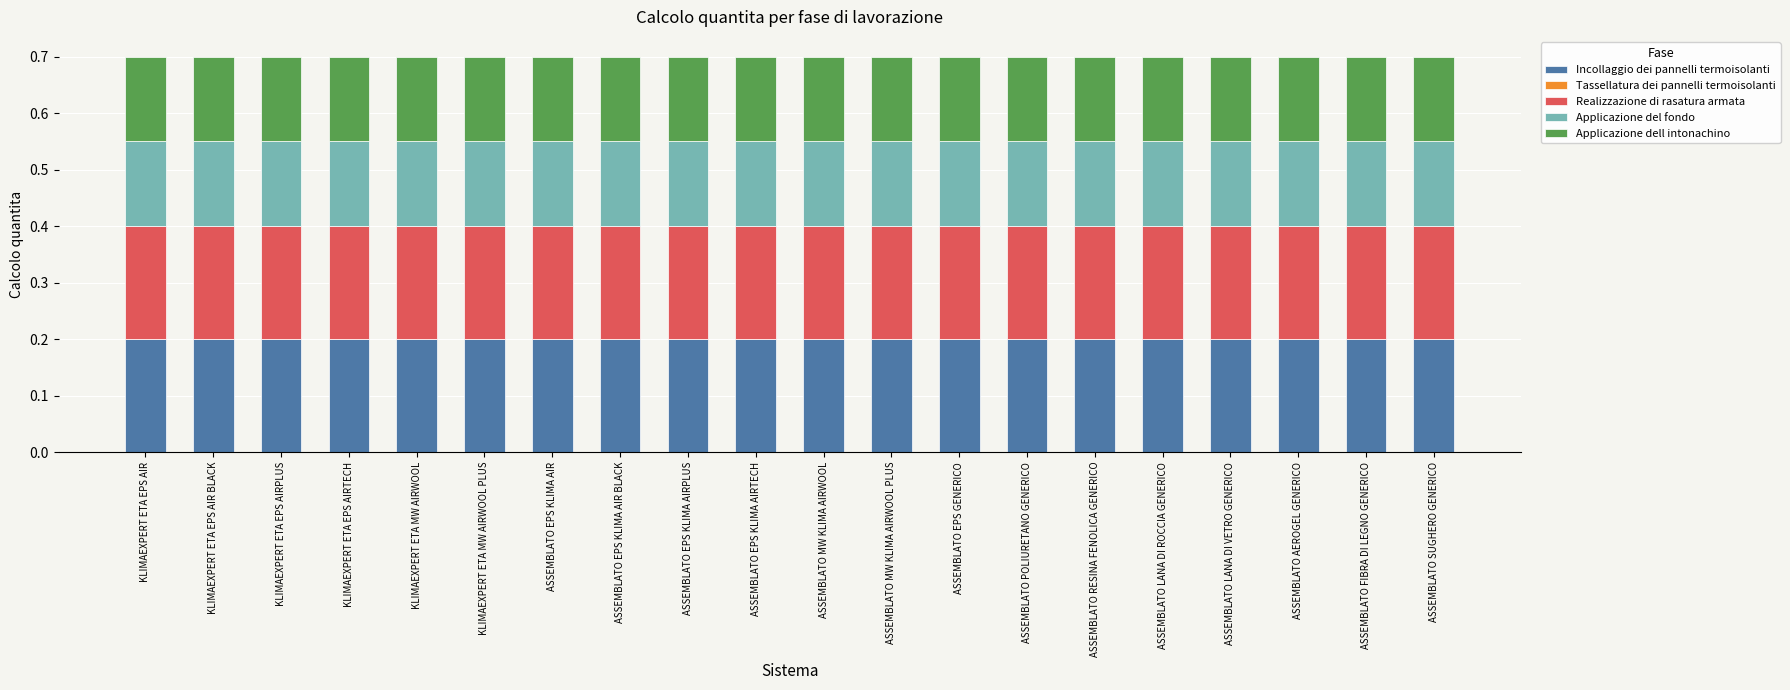

What is the total value across all series at ASSEMBLATO MW KLIMA AIRWOOL PLUS?

0.7